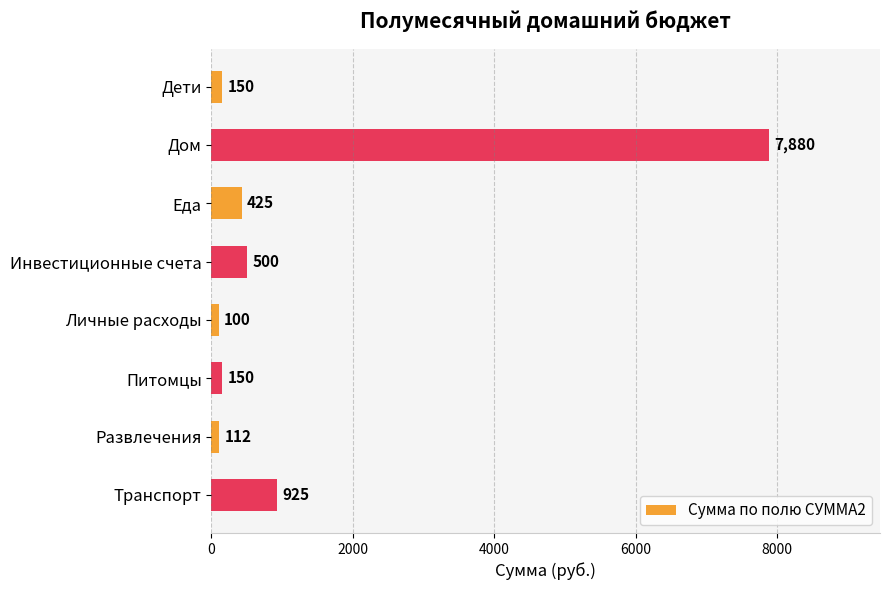

What is the difference between the values at Развлечения and Личные расходы?

12